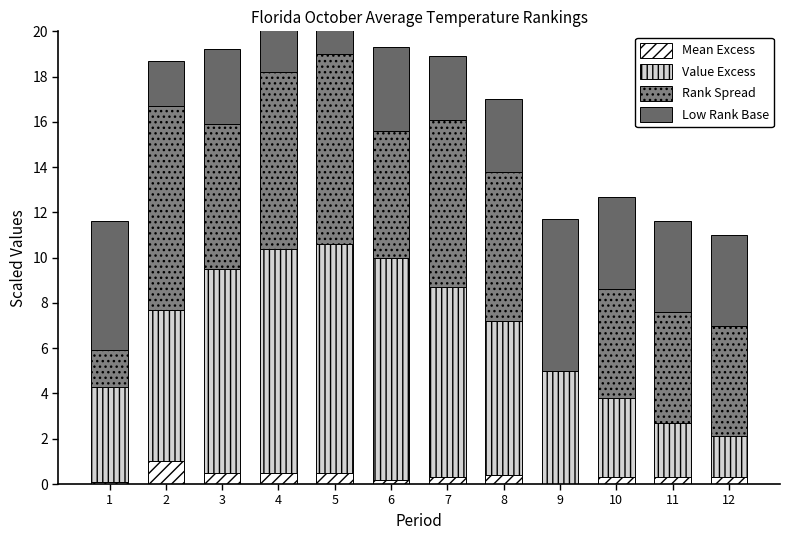

Is it true that Rank Spread equals 10.8 at 7?

False